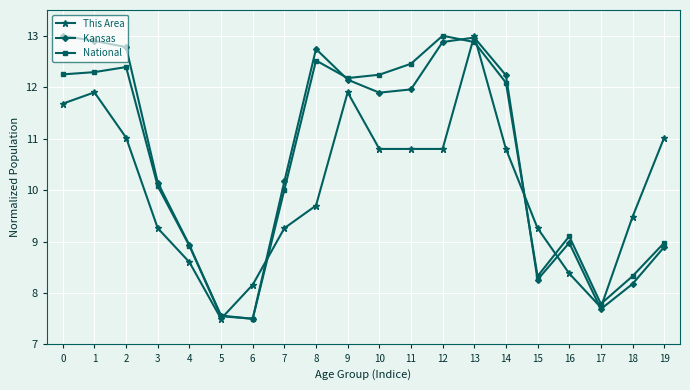

True or false: National has more than 2 interior local peaks.

True